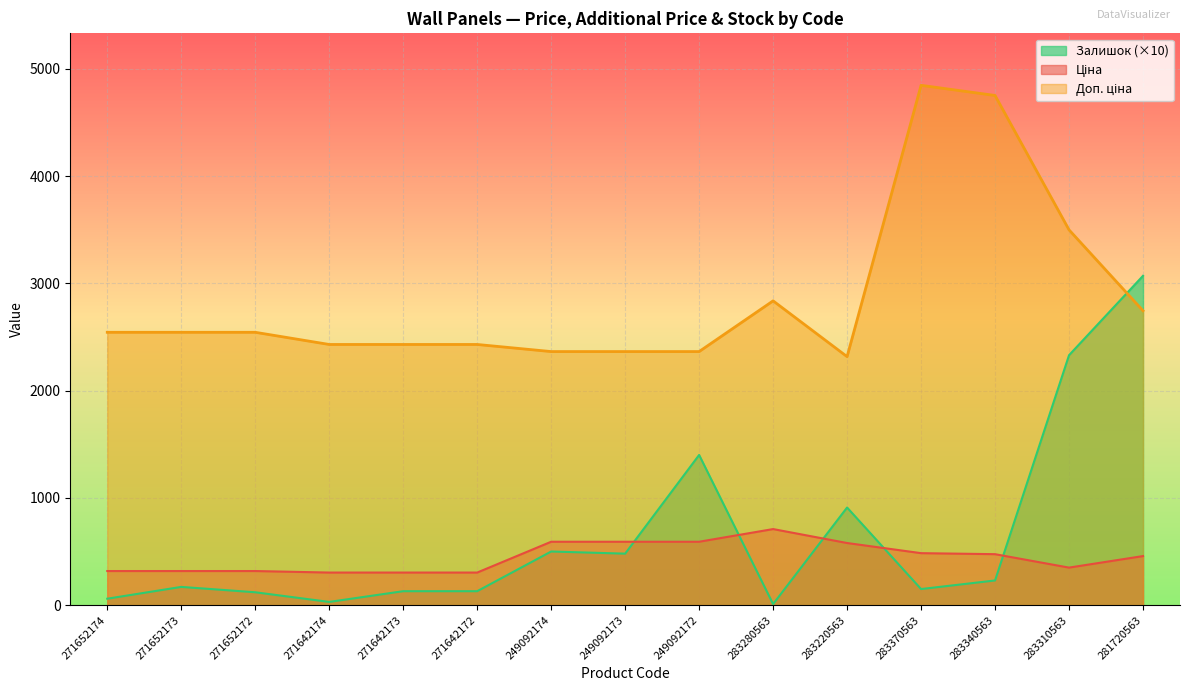

How many interior local peaks does the Ціна series have?

1